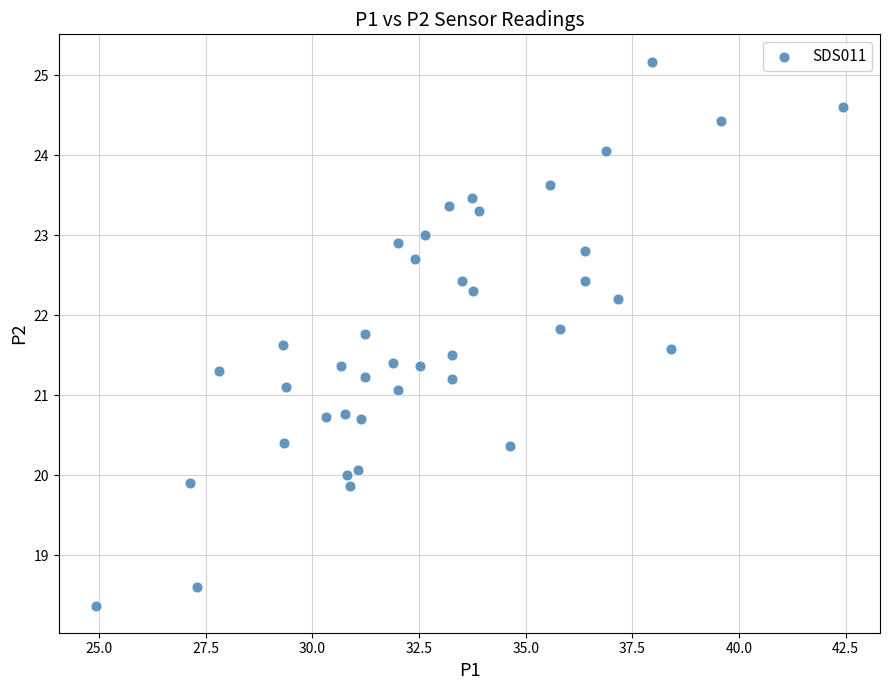

What is the range of Y values (max minus min)?

6.8